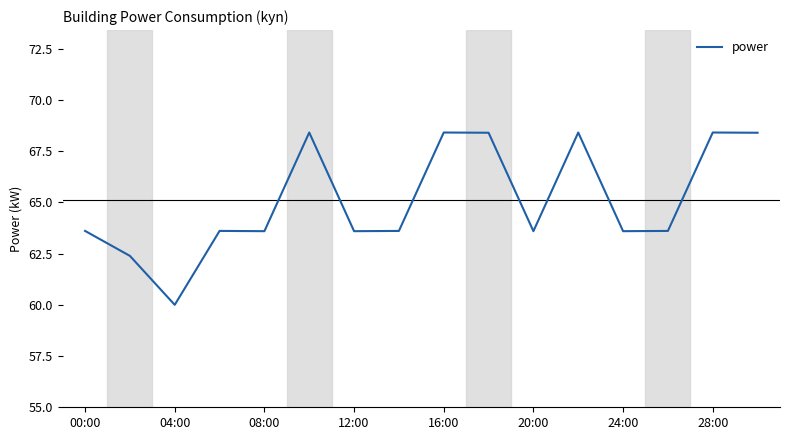

True or false: the data has more than 0 interior local peaks.

True